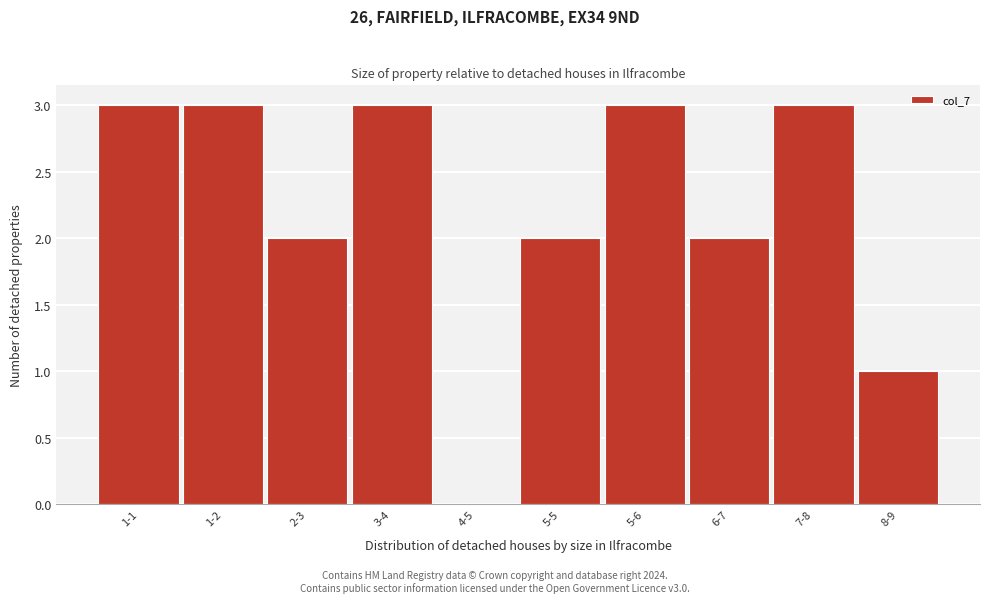

Reading left to right, transcribe all the data shown in this chart.

1-1=3	1-2=3	2-3=2	3-4=3	4-5=0	5-5=2	5-6=3	6-7=2	7-8=3	8-9=1